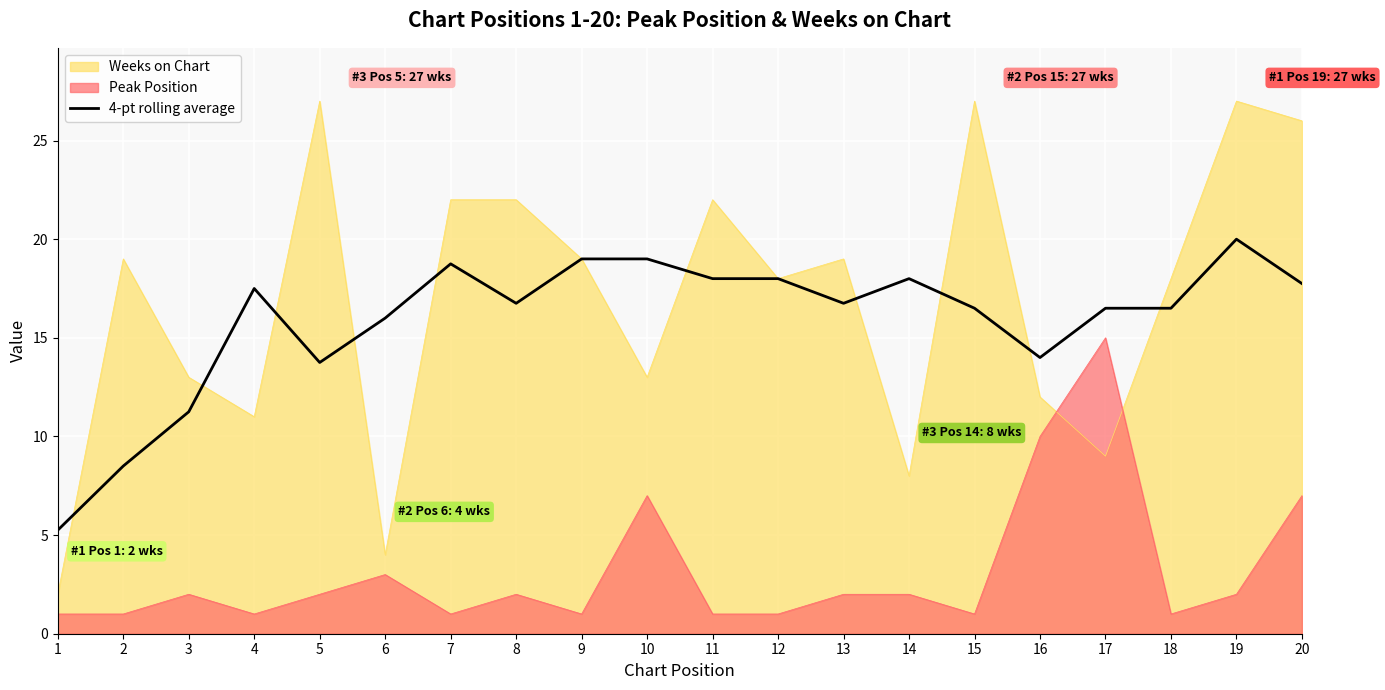

How many distinct data groups are displayed?

3